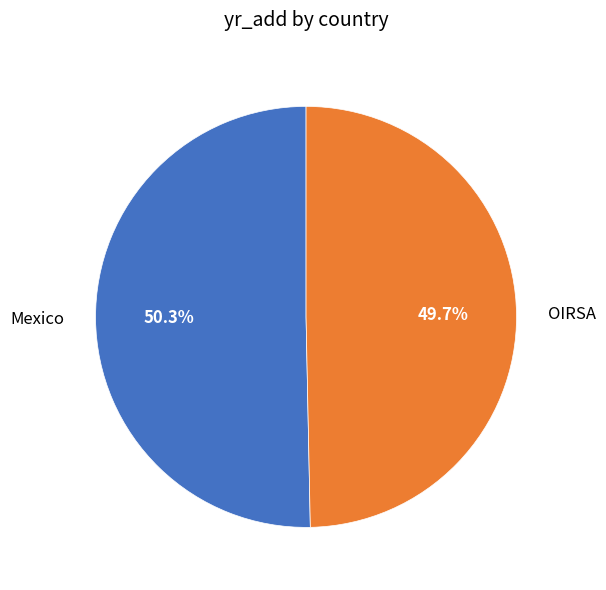

Between Mexico and OIRSA, which is larger?

Mexico